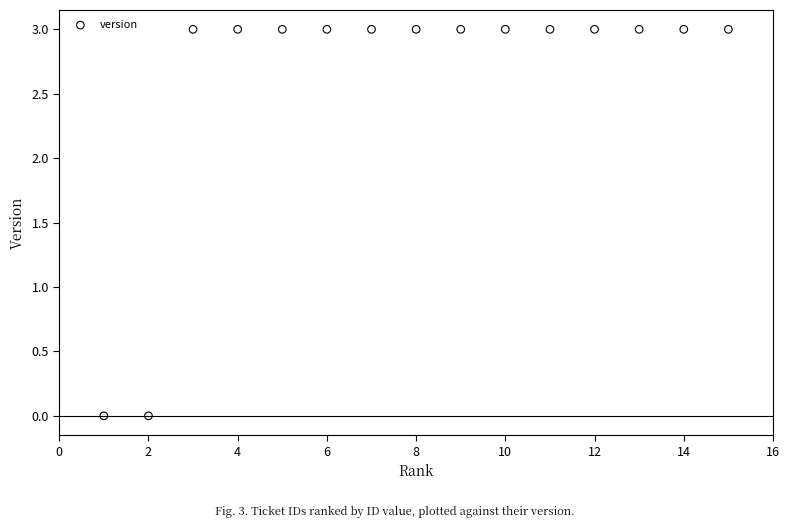

What is the range of X values (max minus min)?

14